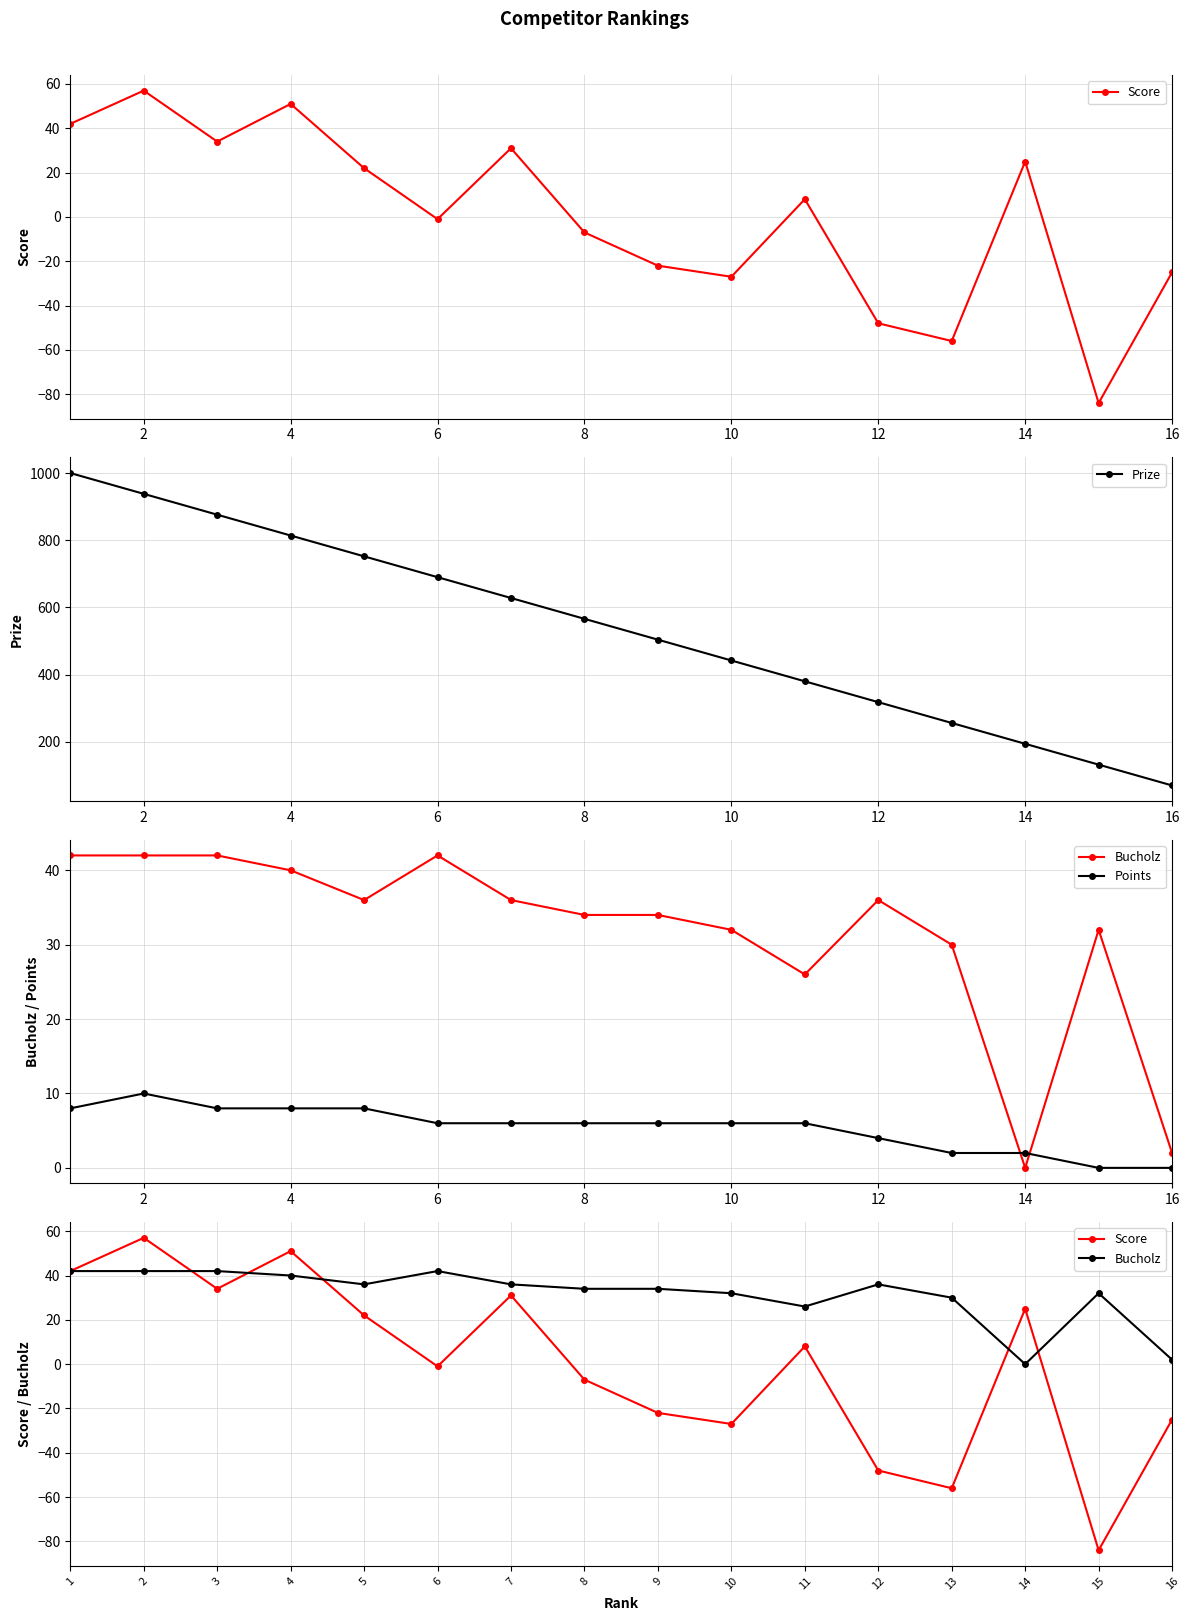

True or false: Prize has more than 0 interior local peaks.

False